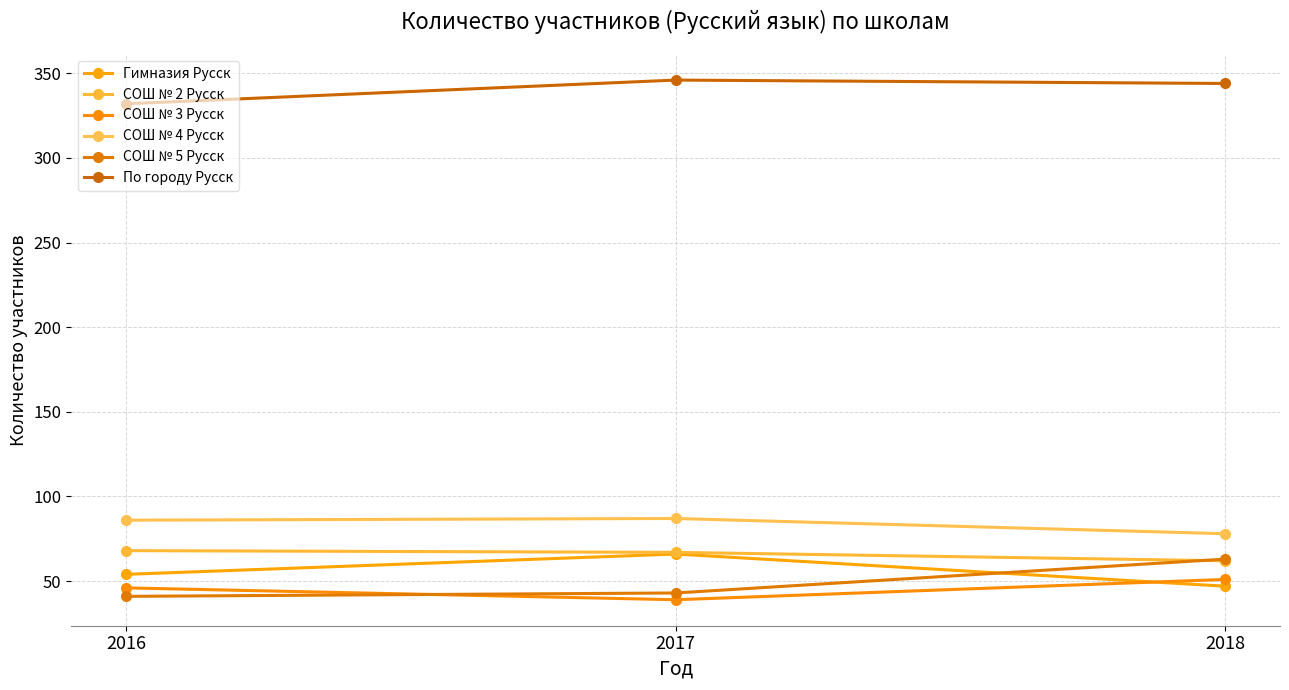

At which category is the sum across all series the highest?

2017